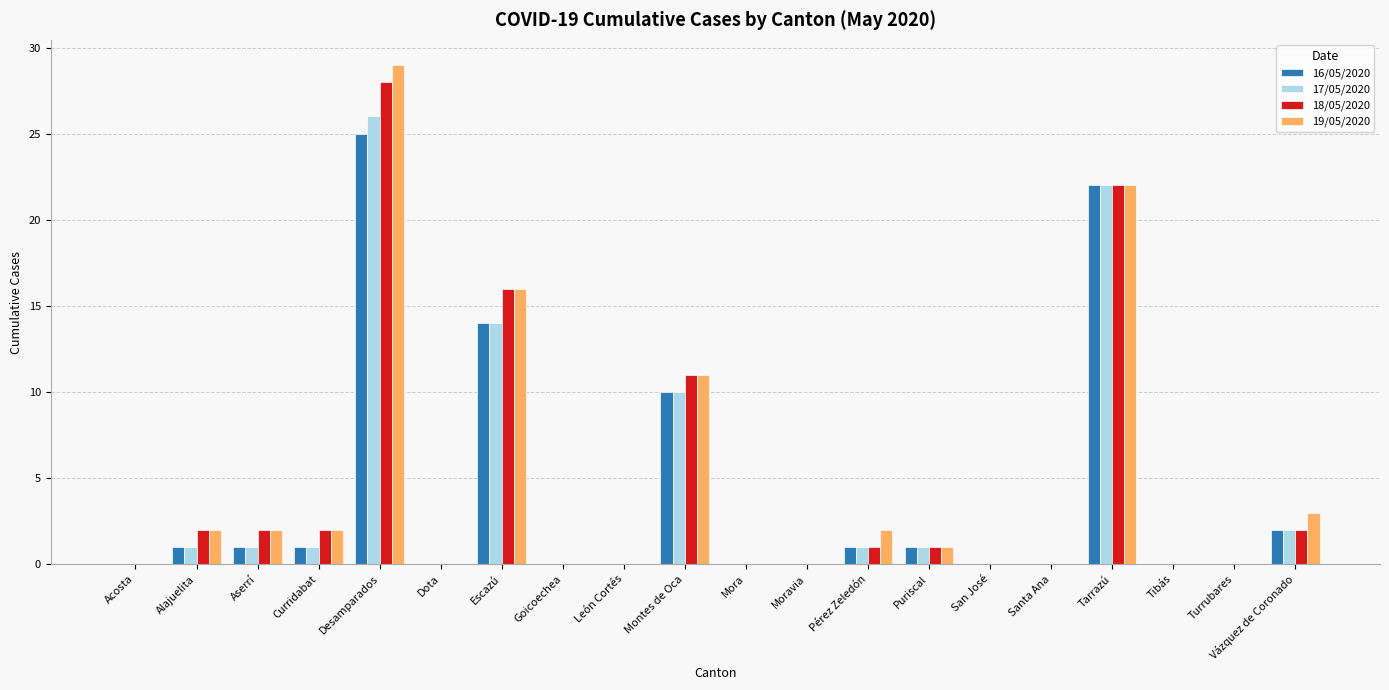

Is the value of 17/05/2020 at Tibás greater than the value of 18/05/2020 at Vázquez de Coronado?

No